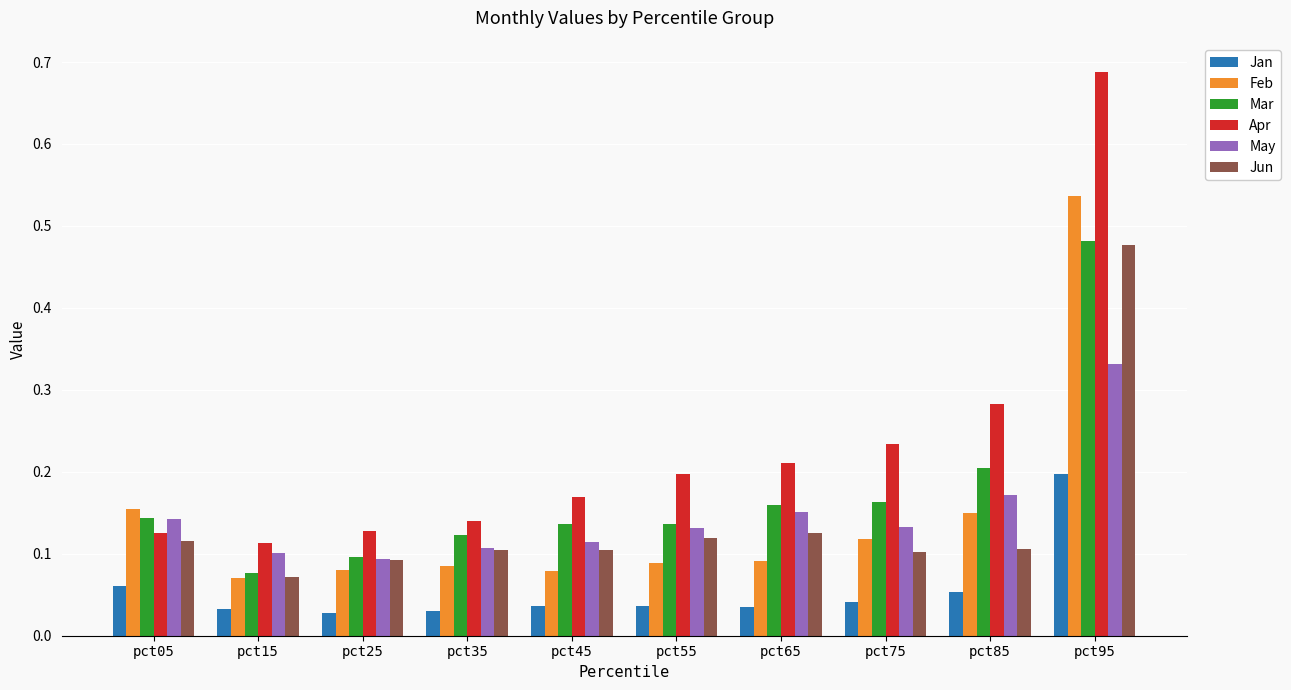

Is the value of Jun at pct55 greater than the value of Mar at pct55?

No